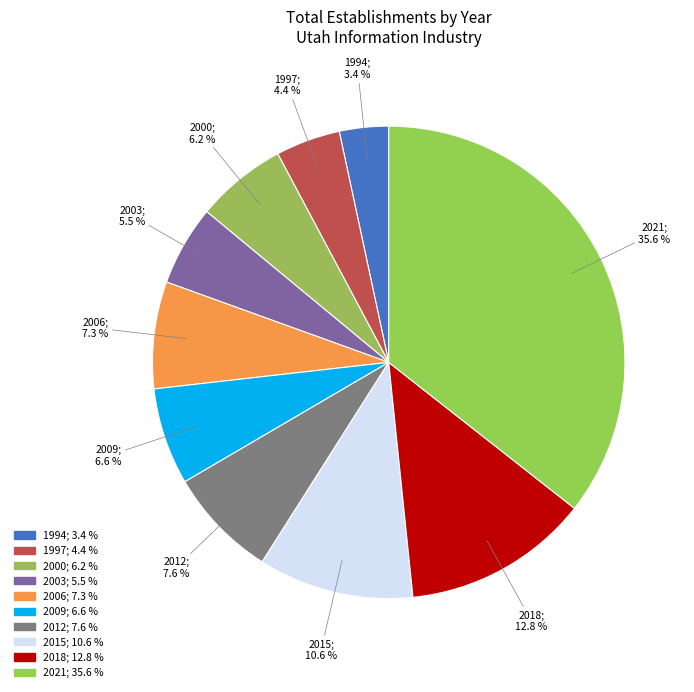

Count the number of slices in the pie.

10